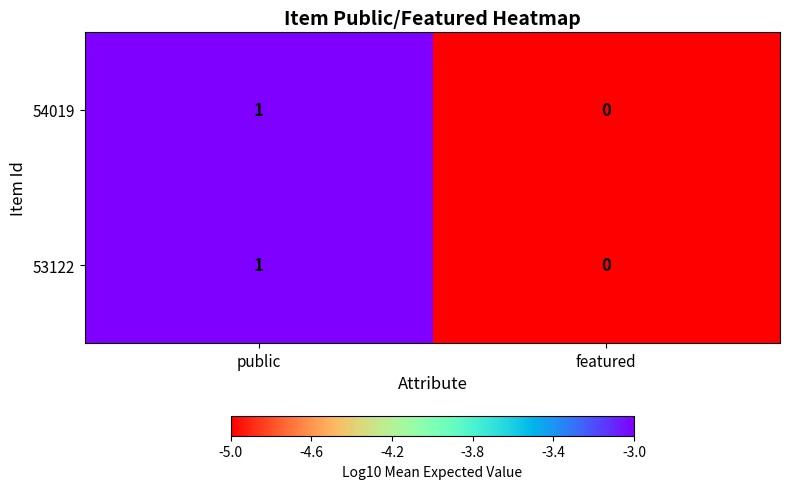

What is the greatest value displayed?

1